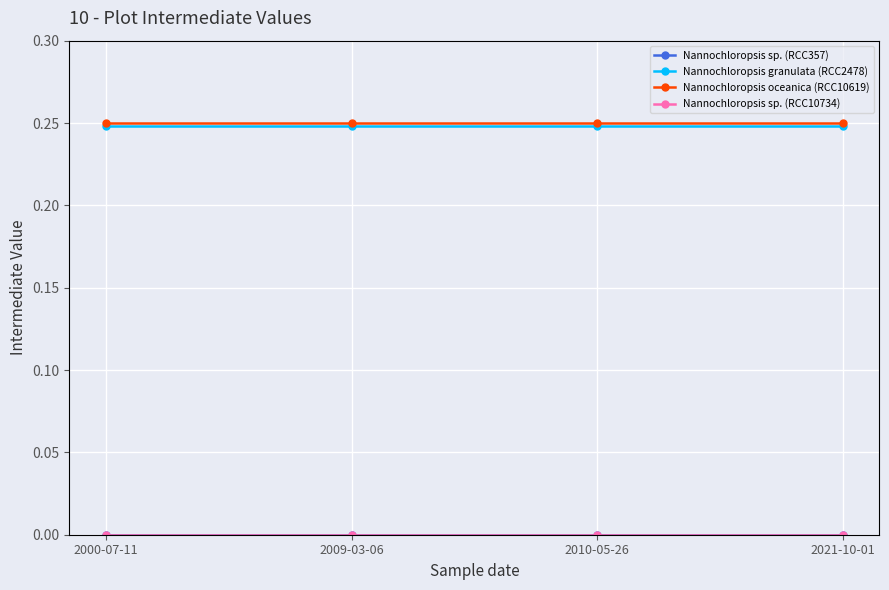

At how many categories does at least one series exceed 0?

4